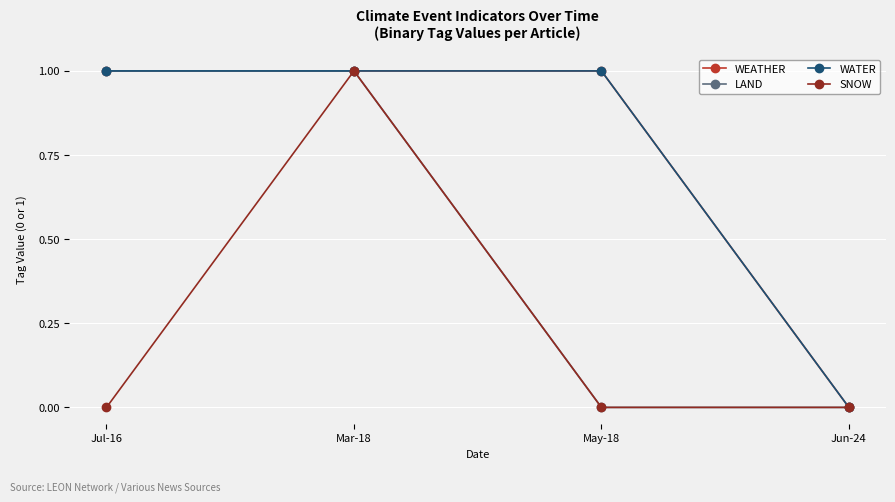

What is the difference between the maximum and minimum values in the LAND series?

1